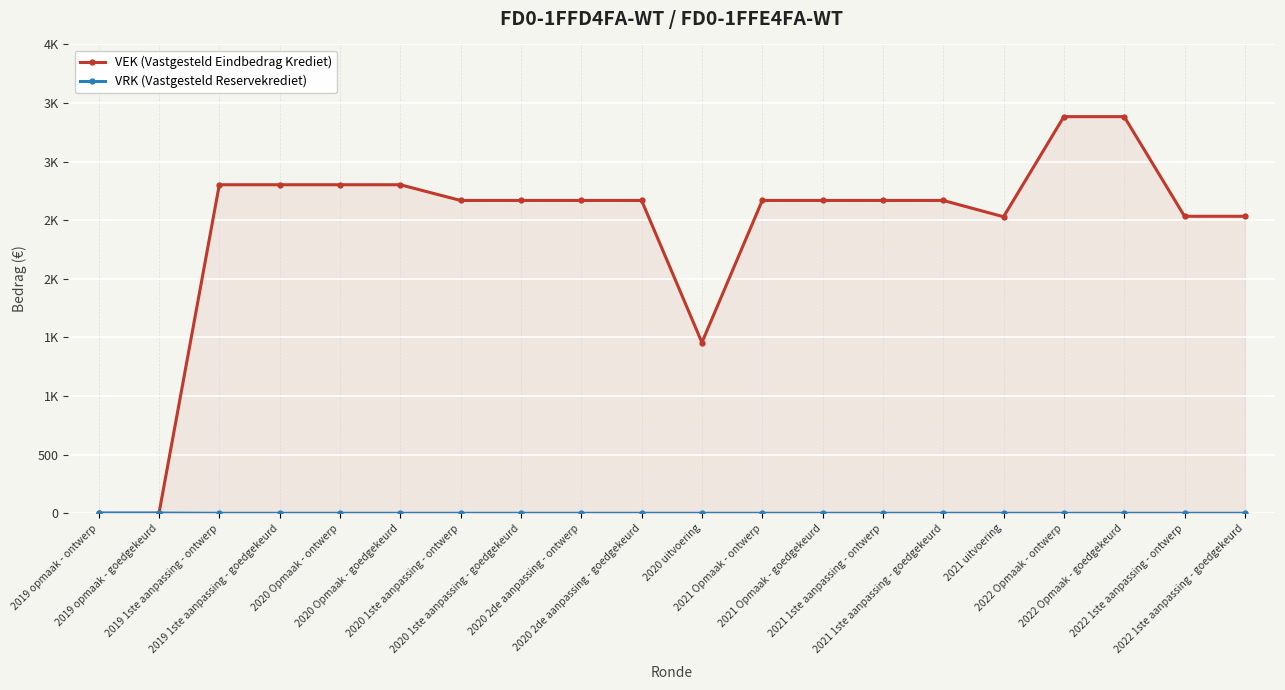

At 2020 2de aanpassing - ontwerp, list the series in order from largest to smallest.

VEK (Vastgesteld Eindbedrag Krediet), VRK (Vastgesteld Reservekrediet)